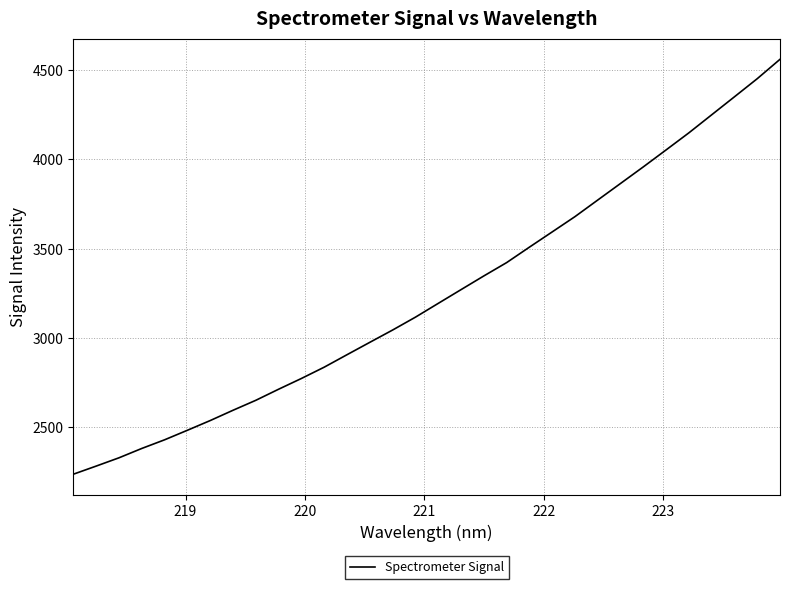

What is the maximum value shown in the chart?

4560.9